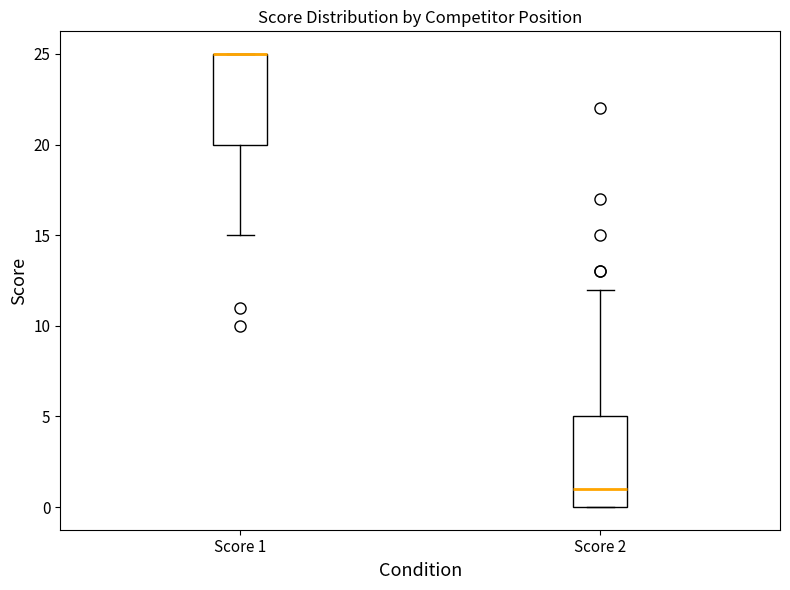

Reading left to right, transcribe this box plot: for each box, give where its median line is, the range the box spans, and where its two whiskers end, as read against the y-axis. The values are not printed on the chart, so give them approximately, as read against the axis.

Score 1: median 25 (drawn on the box's upper edge), box 20 to 25, whiskers 15 to 25
Score 2: median 1, box 0 to 5, whiskers 0 to 12